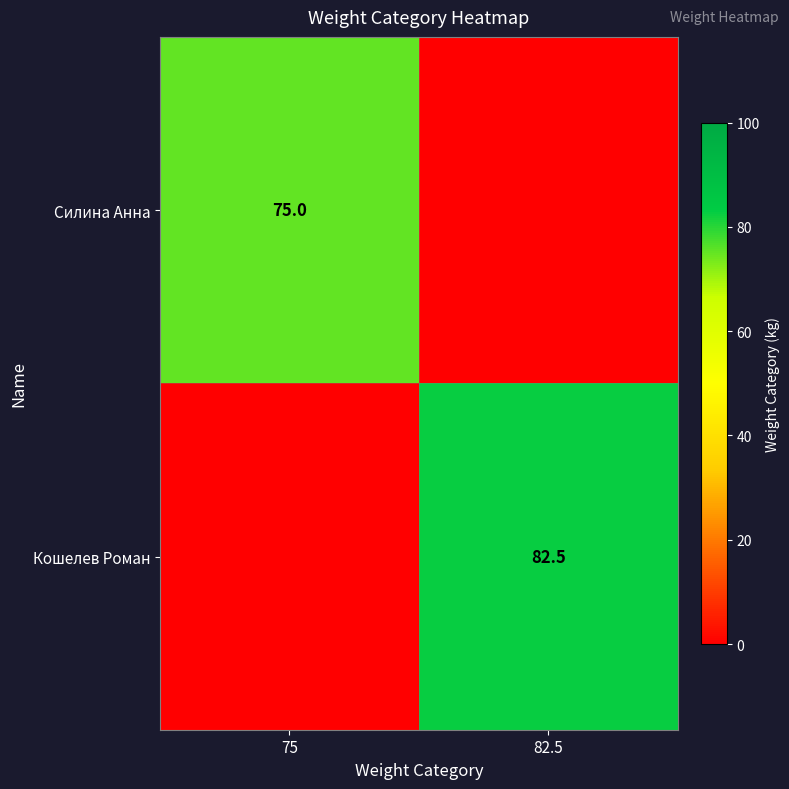

The Силина Анна series shows 75.0 at 75. True or false?

True